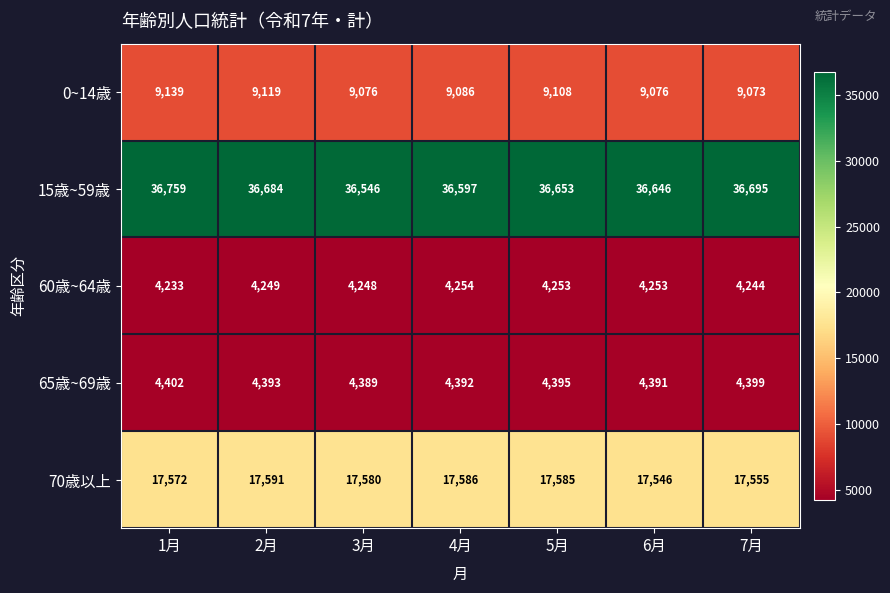

Which series changed the most between 1月 and 6月?

15歳~59歳